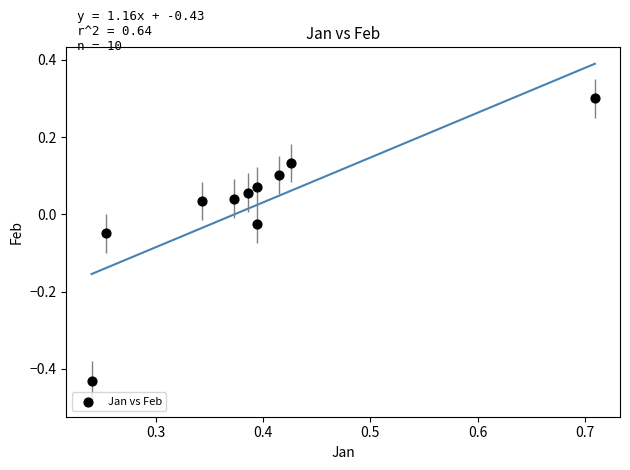

What is the range of X values (max minus min)?

0.5